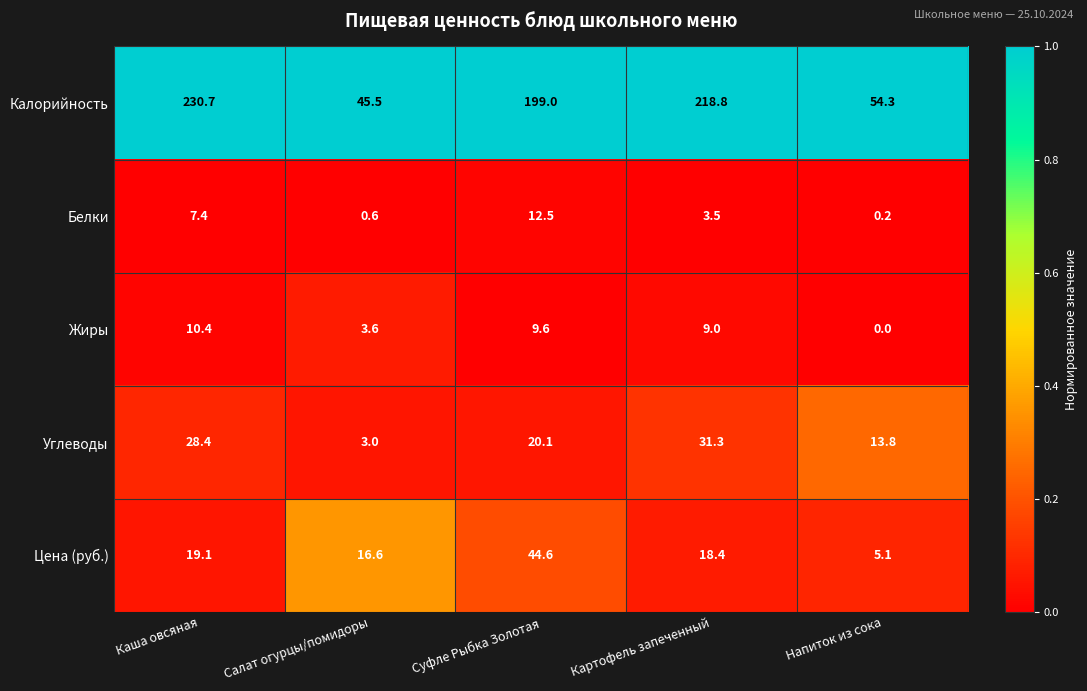

At Суфле Рыбка Золотая, list the series in order from largest to smallest.

Калорийность, Цена (руб.), Углеводы, Белки, Жиры